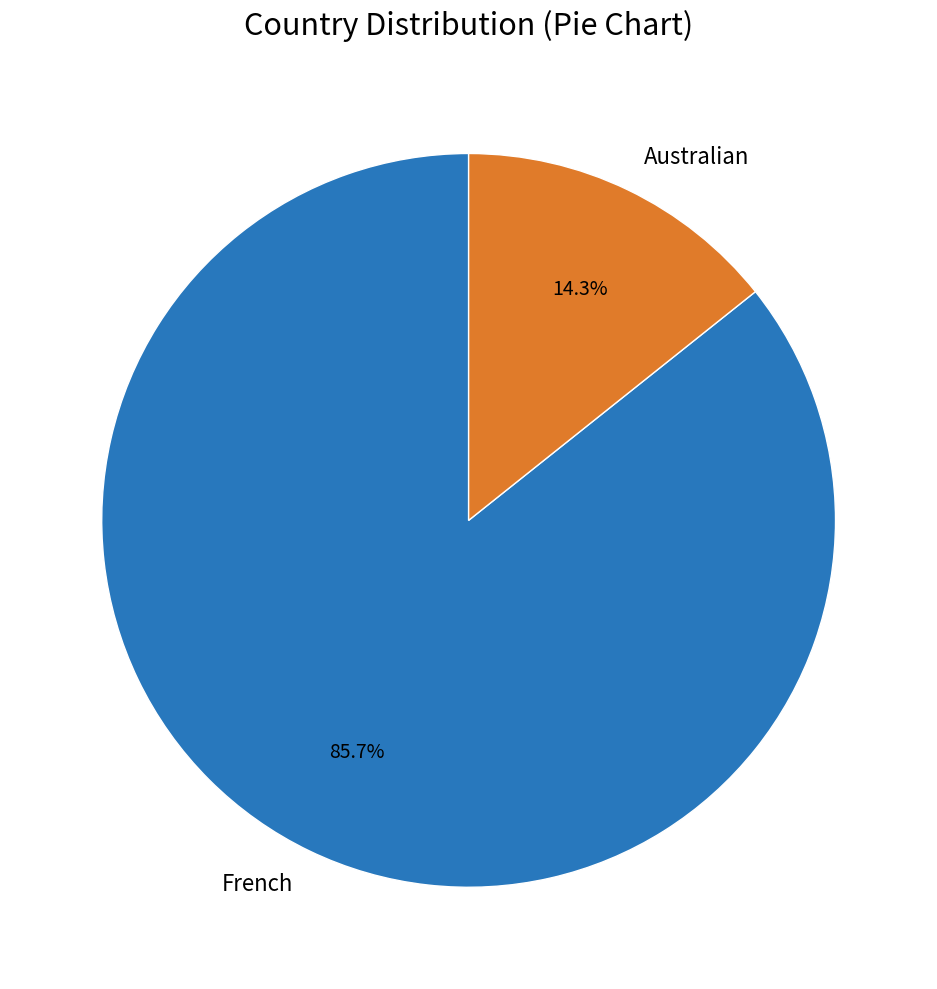

What percentage do French and Australian together represent?

100.0%